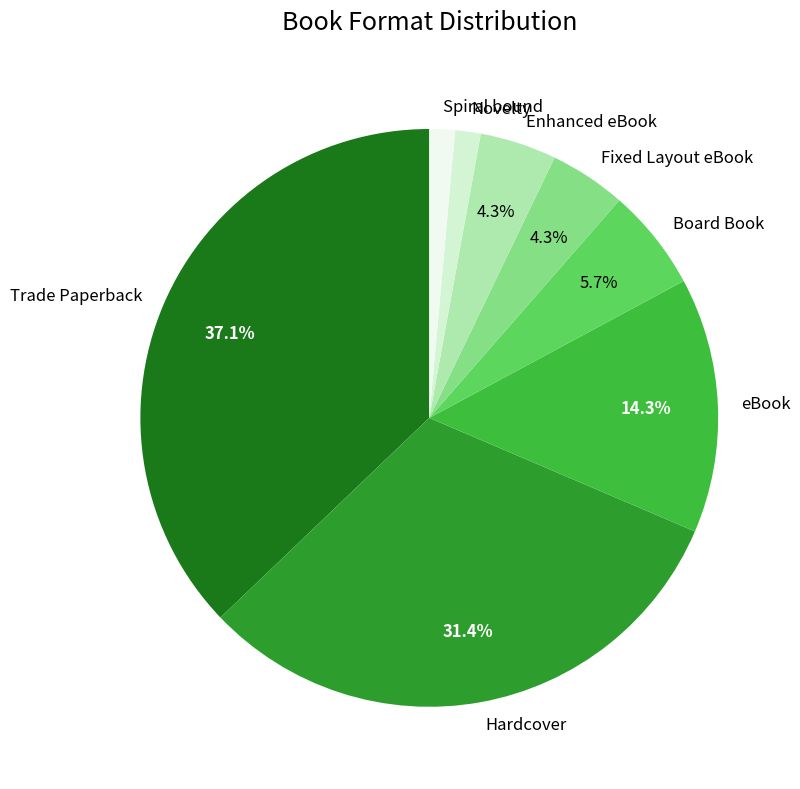

To the nearest percent, what is the combined percentage of Trade Paperback and Fixed Layout eBook?

41%